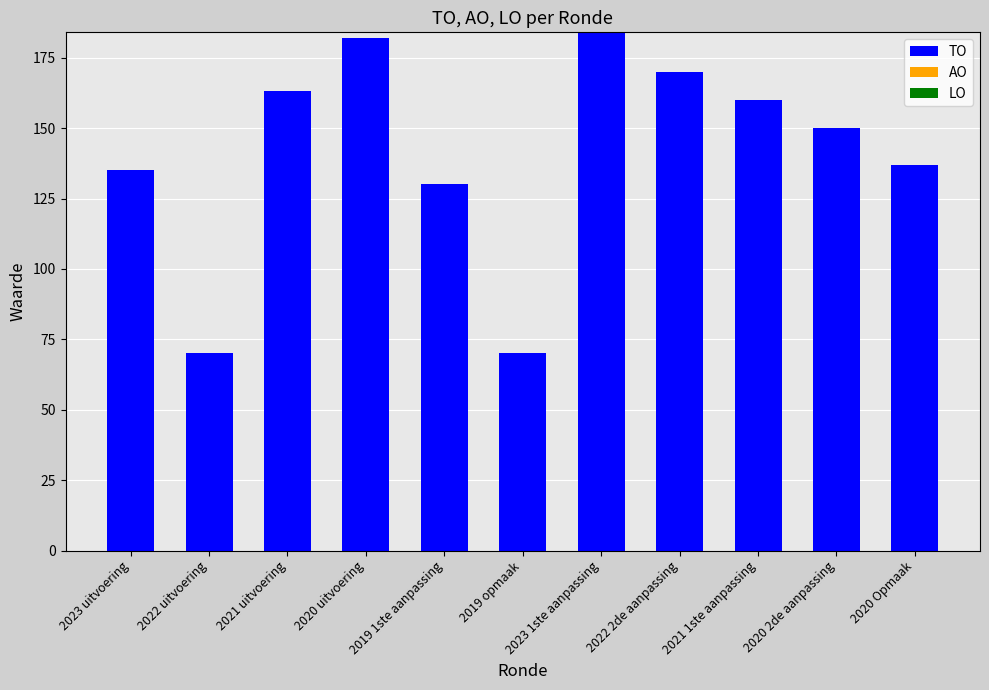

What position from the right is 2020 uitvoering?

8